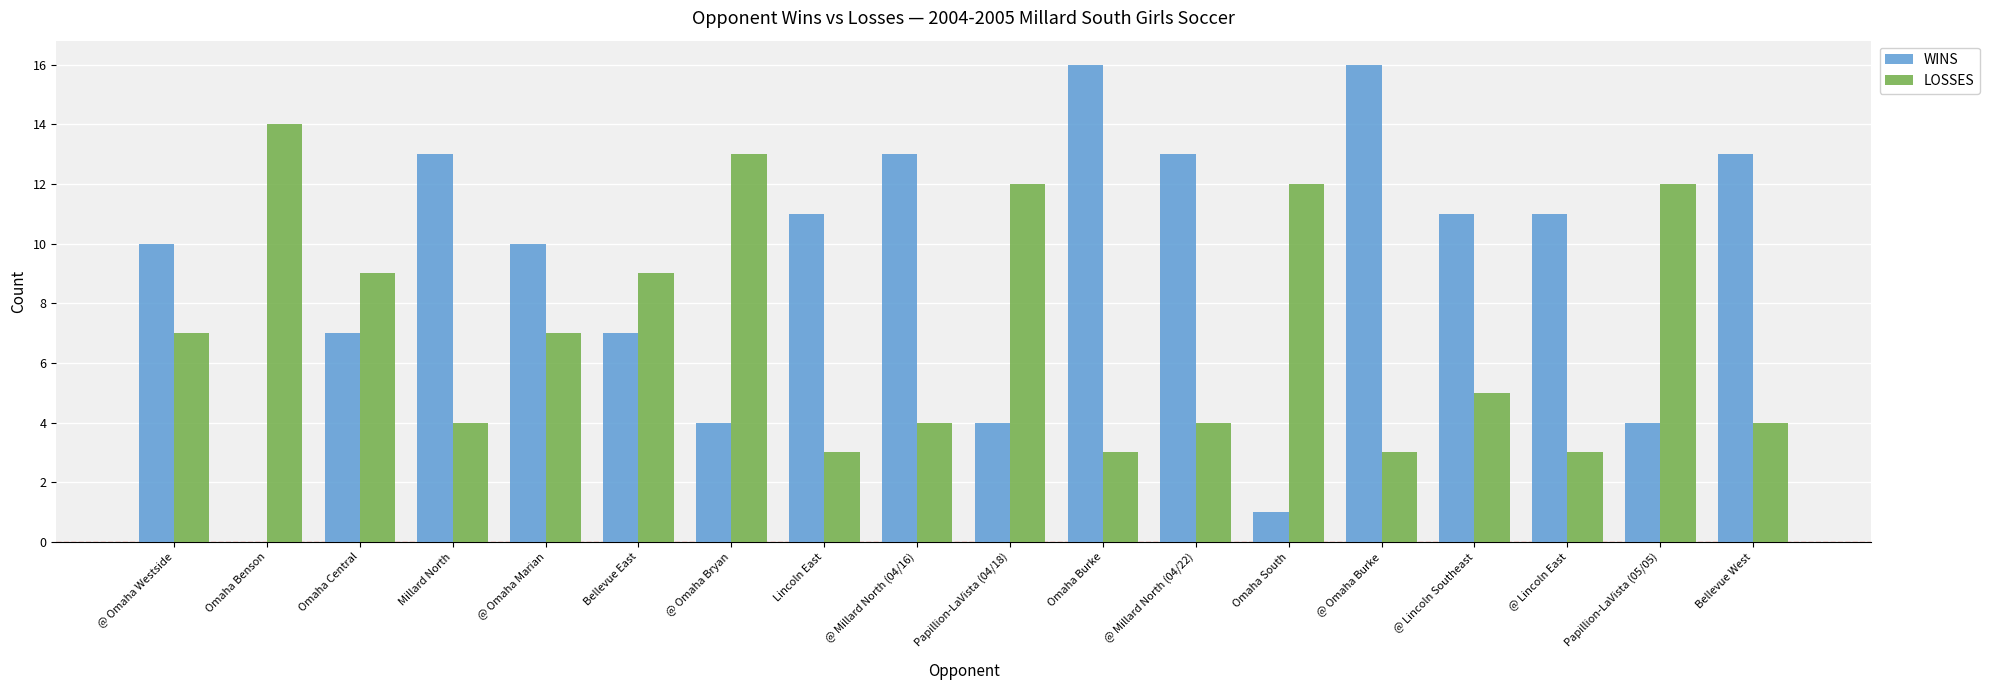

Does the chart contain stacked bars?

No